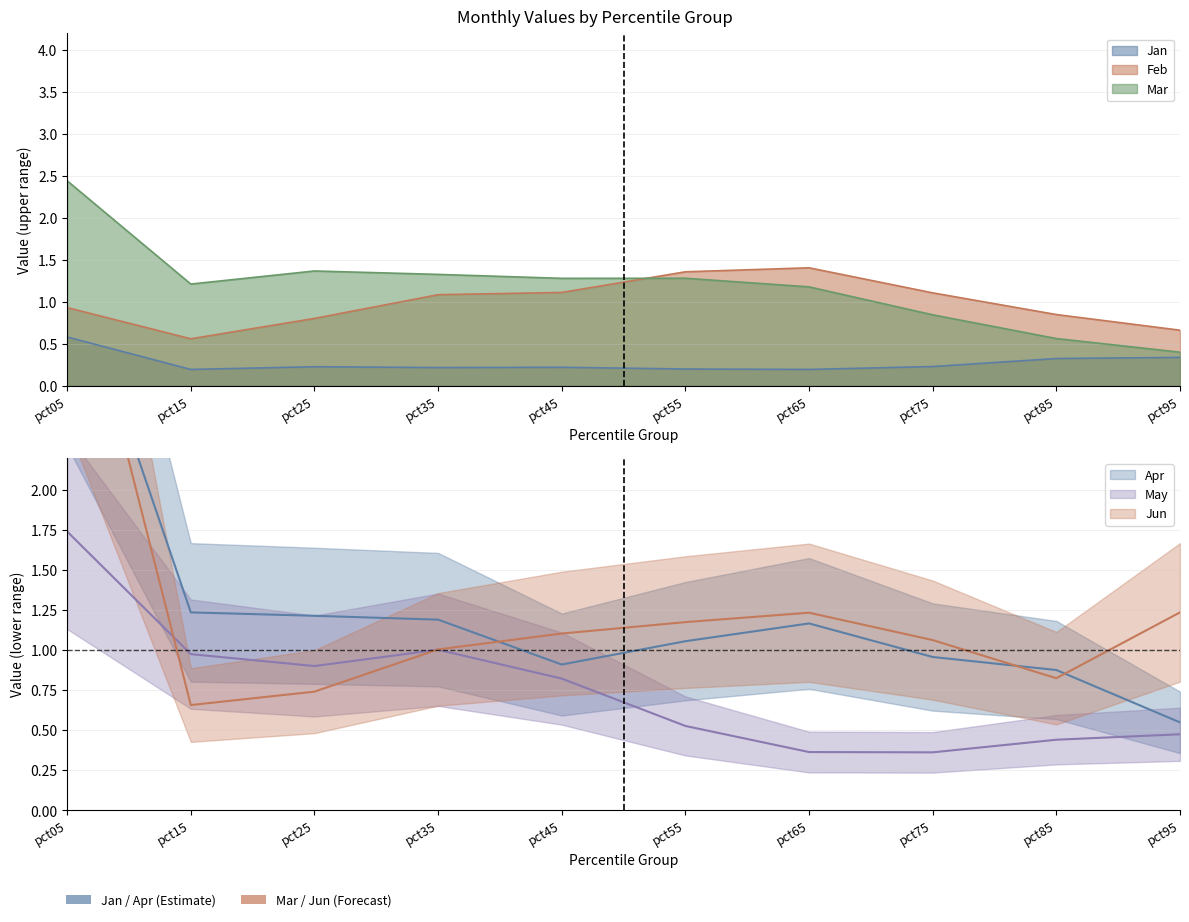

What is the spread (max minus min) of values at pct95?

0.9